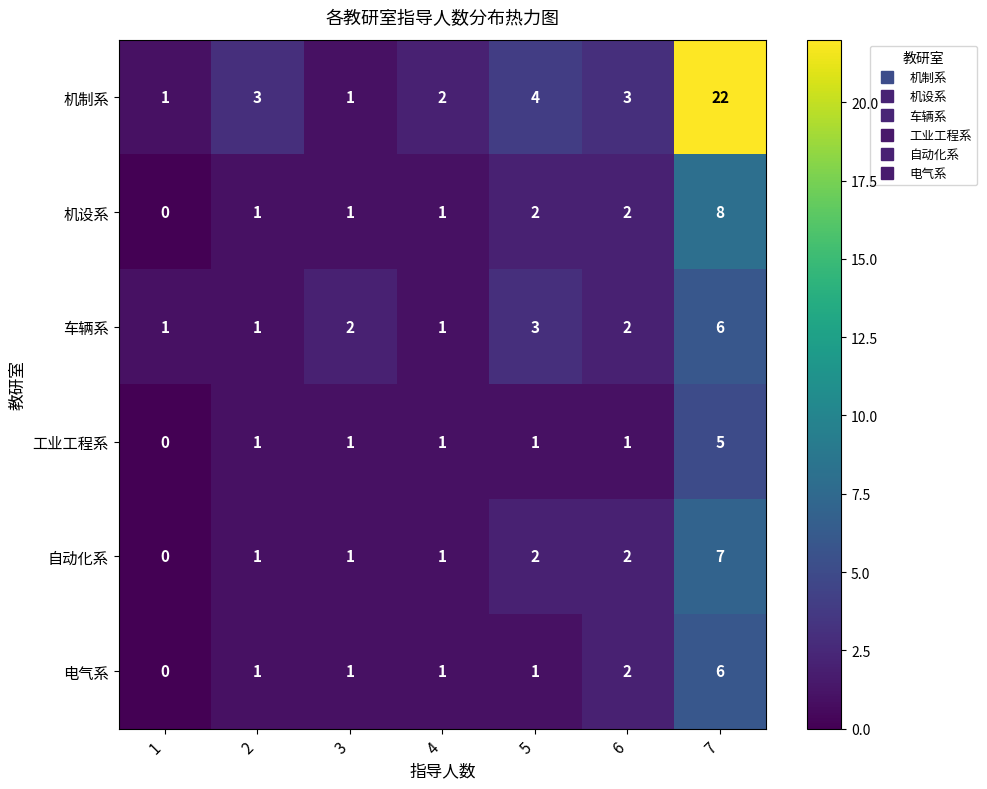

At which category is the sum across all series the highest?

7